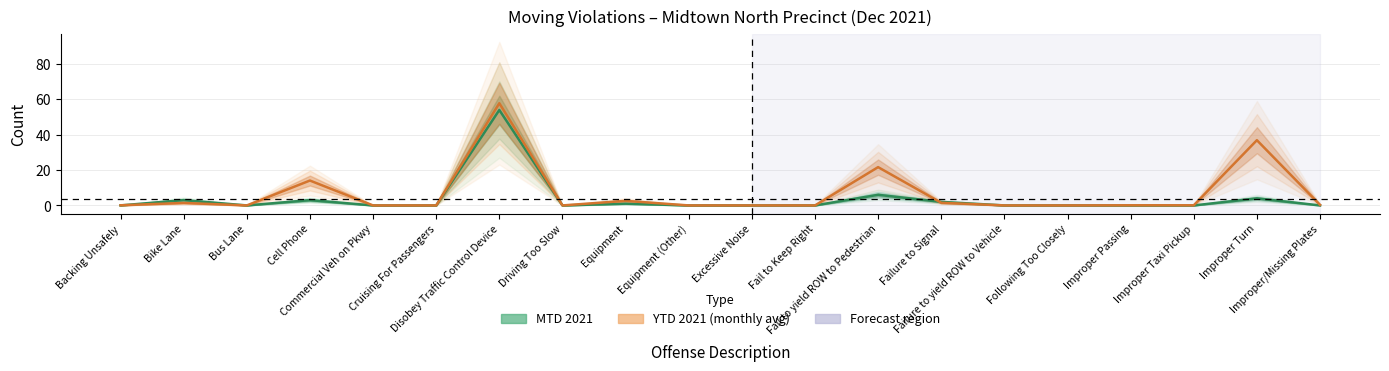

List the series in order of their overall mean, highest first.

YTD 2021 (monthly avg), MTD 2021